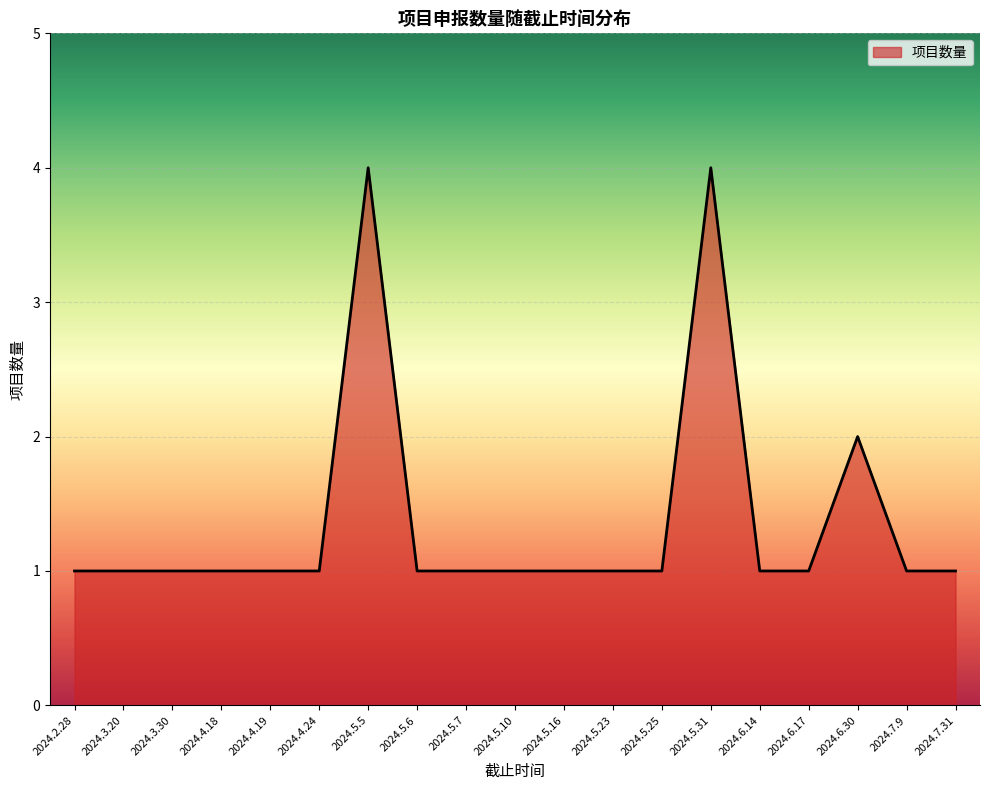

Reading left to right, extract all data points from this chart.

2024.2.28=1	2024.3.20=1	2024.3.30=1	2024.4.18=1	2024.4.19=1	2024.4.24=1	2024.5.5=4	2024.5.6=1	2024.5.7=1	2024.5.10=1	2024.5.16=1	2024.5.23=1	2024.5.25=1	2024.5.31=4	2024.6.14=1	2024.6.17=1	2024.6.30=2	2024.7.9=1	2024.7.31=1